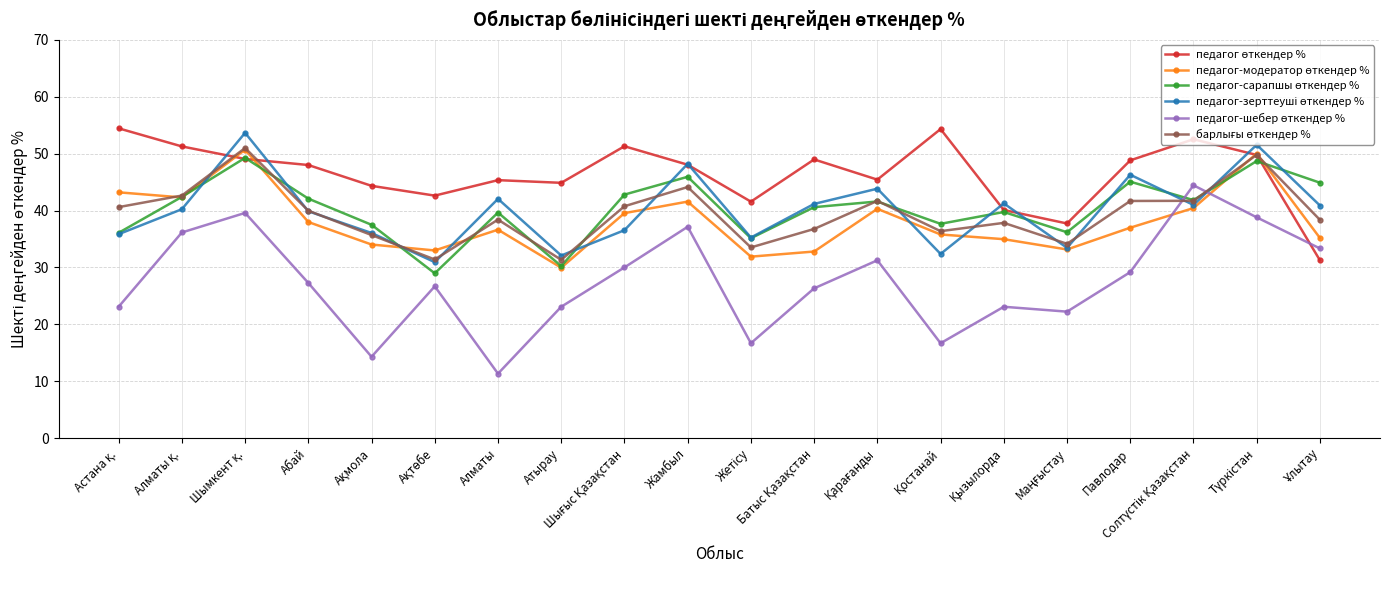

Count the number of categories in the chart.

20